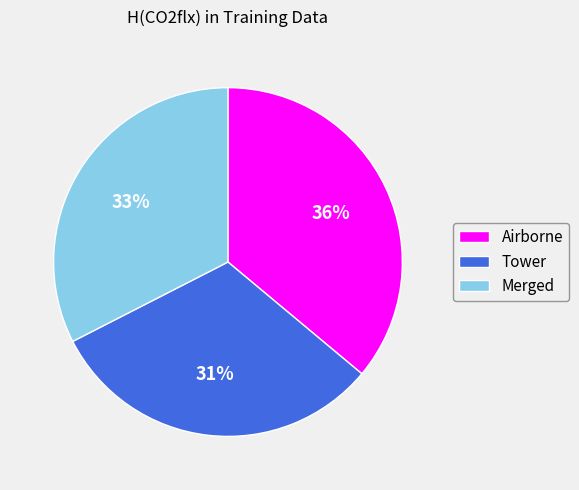

Is it true that Merged is 33% of the pie?

True